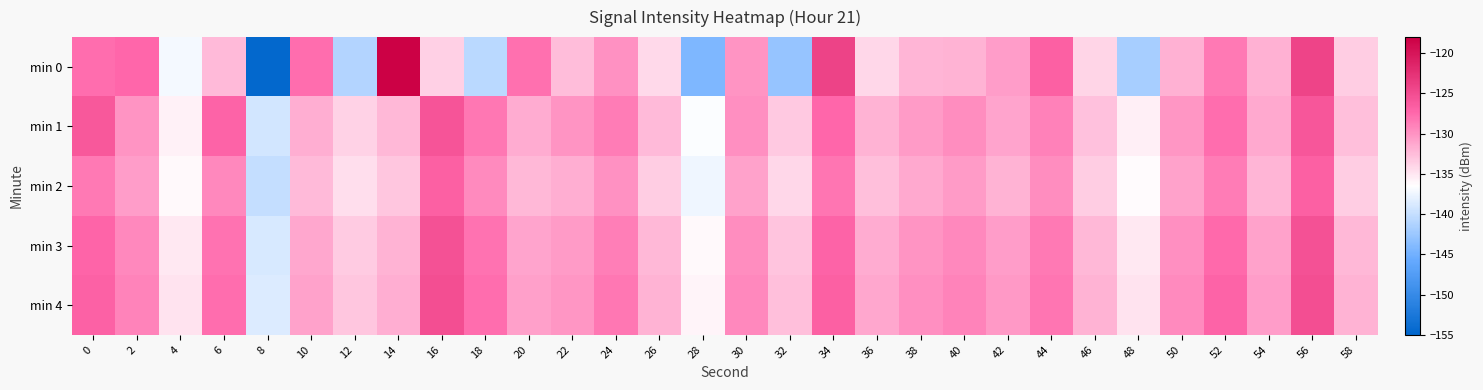

What is the minimum value shown in the chart?

-154.6